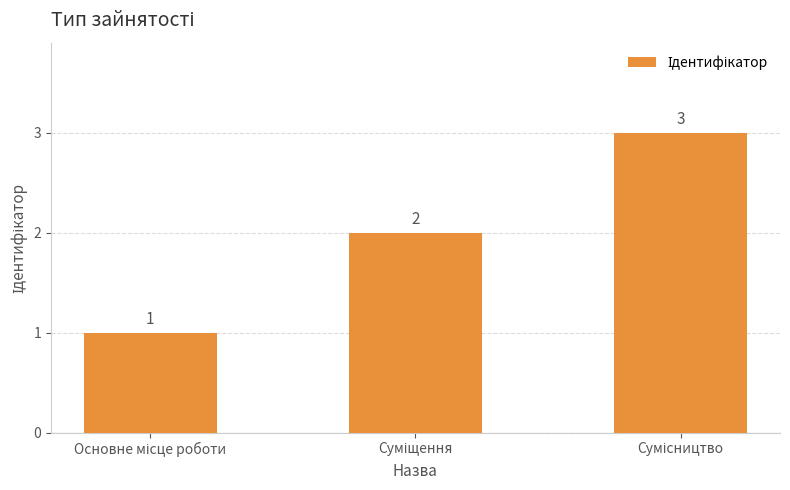

What is the greatest value displayed?

3